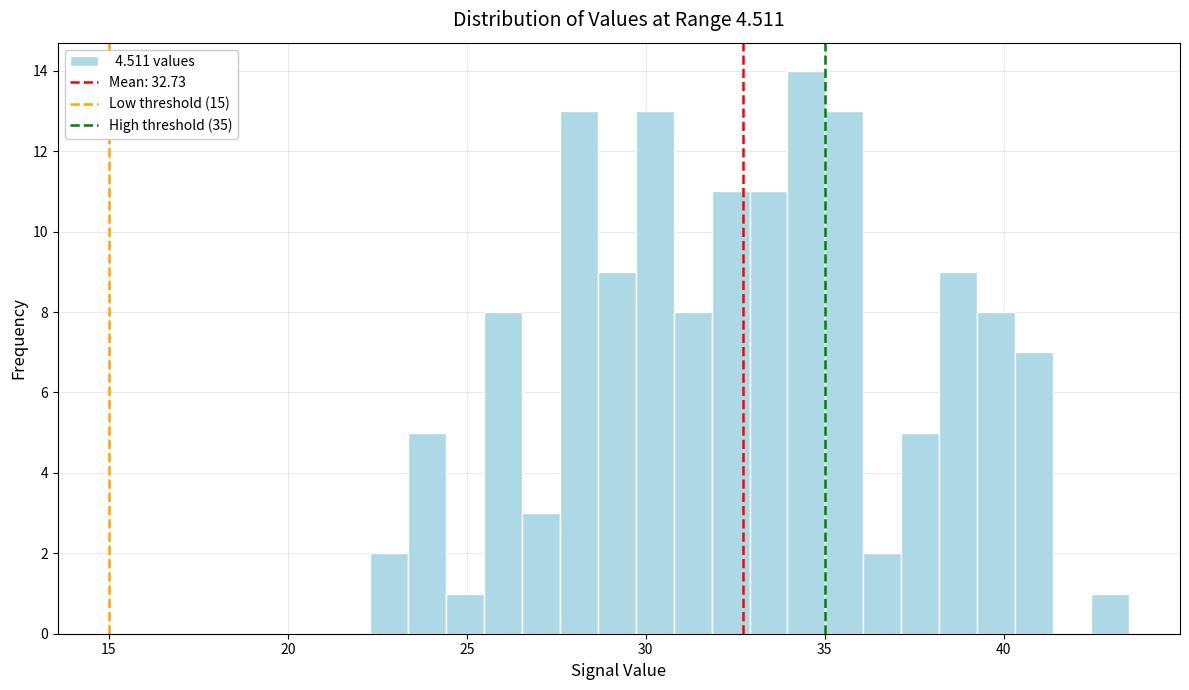

Read against the x-axis, roughly where is the centre of the tallest bar?

34.5